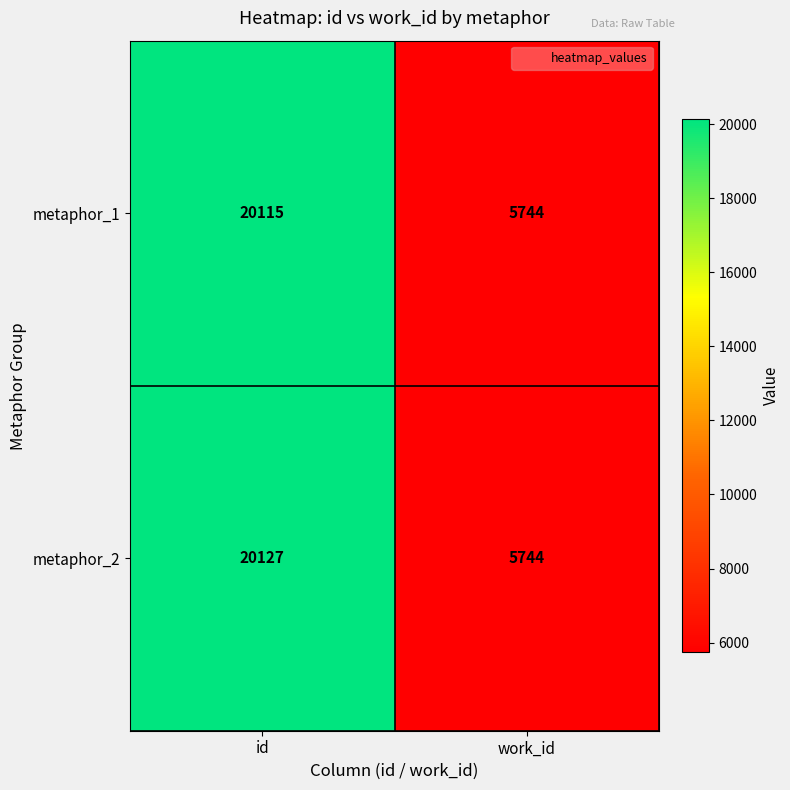

Reading left to right, extract all data points from this chart.

metaphor_1: id=20115	work_id=5744
metaphor_2: id=20127	work_id=5744